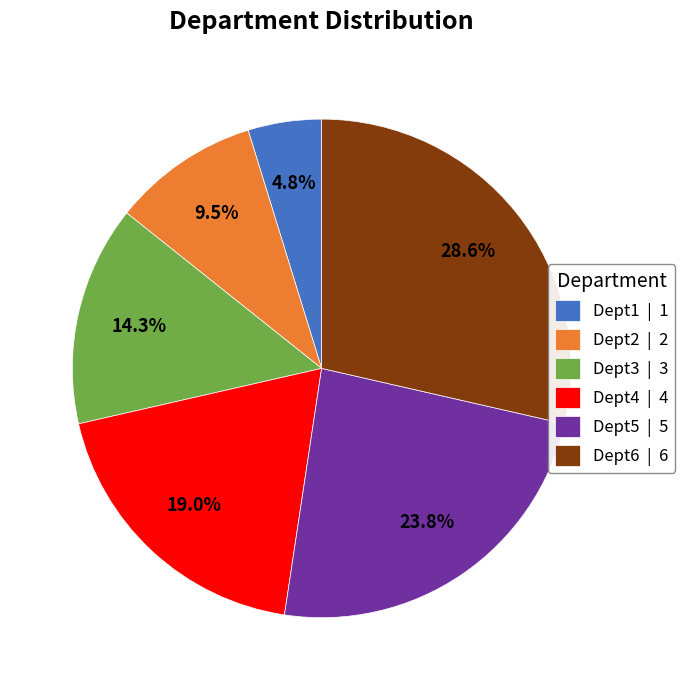

True or false: Dept6 accounts for 17% of the total.

False